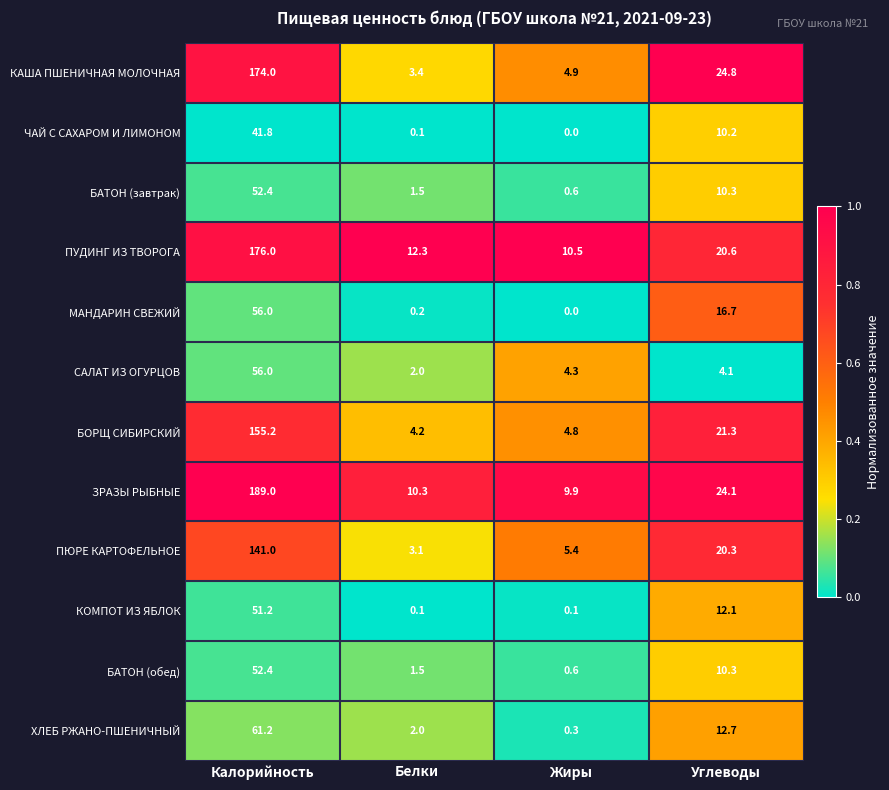

Which label corresponds to the largest value in the chart?

Калорийность